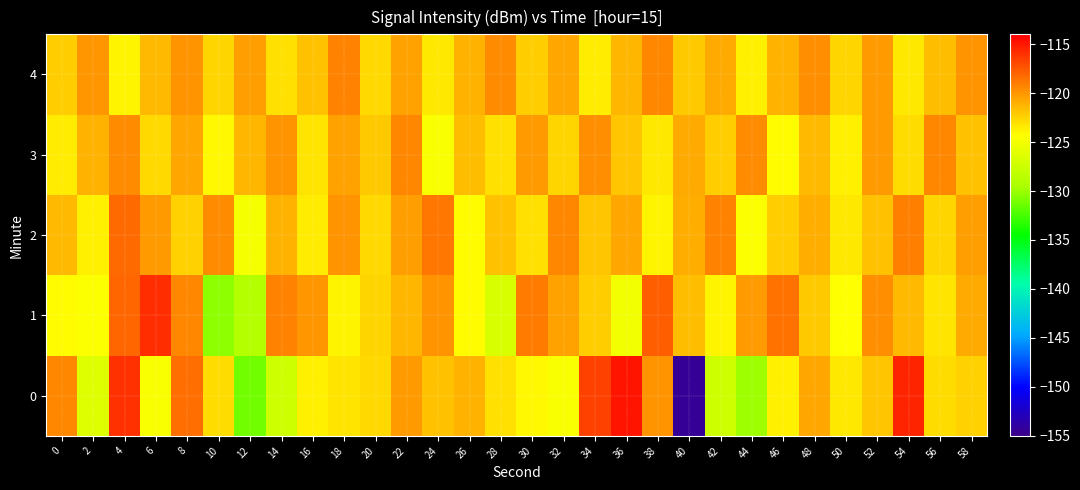

Reading left to right, list all the values displayed in this chart.

0: 0=-119.4	2=-126.5	4=-116.0	6=-124.7	8=-118.3	10=-122.9	12=-131.3	14=-127.4	16=-123.6	18=-123.1	20=-122.7	22=-120.1	24=-121.7	26=-121.1	28=-123.1	30=-124.0	32=-124.6	34=-116.7	36=-114.9	38=-119.9	40=-154.4	42=-127.5	44=-129.9	46=-123.7	48=-120.7	50=-123.3	52=-121.9	54=-115.6	56=-122.9	58=-122.5
1: 0=-124.2	2=-124.5	4=-118.1	6=-115.9	8=-119.3	10=-130.5	12=-129.0	14=-119.2	16=-120.1	18=-123.8	20=-122.5	22=-121.3	24=-119.8	26=-124.1	28=-126.7	30=-118.9	32=-120.5	34=-122.3	36=-125.1	38=-117.8	40=-121.6	42=-123.9	44=-120.2	46=-118.5	48=-122.1	50=-124.3	52=-119.7	54=-121.4	56=-123.2	58=-120.8
2: 0=-121.5	2=-123.7	4=-118.3	6=-120.1	8=-122.4	10=-119.6	12=-124.8	14=-121.2	16=-123.5	18=-119.9	20=-122.7	22=-120.3	24=-118.8	26=-124.2	28=-121.8	30=-123.1	32=-119.4	34=-122.0	36=-120.6	38=-123.8	40=-121.0	42=-119.2	44=-124.5	46=-122.2	48=-120.9	50=-123.3	52=-121.7	54=-119.1	56=-122.6	58=-120.4
3: 0=-123.6	2=-121.1	4=-119.5	6=-122.8	8=-120.7	10=-124.0	12=-121.3	14=-119.8	16=-123.2	18=-120.5	20=-122.1	22=-119.3	24=-124.6	26=-121.6	28=-123.0	30=-120.2	32=-122.5	34=-119.7	36=-121.9	38=-123.4	40=-120.8	42=-122.3	44=-119.6	46=-124.1	48=-121.4	50=-123.7	52=-120.1	54=-122.9	56=-119.4	58=-121.8
4: 0=-122.2	2=-120.0	4=-123.9	6=-121.5	8=-119.8	10=-122.6	12=-120.3	14=-123.1	16=-121.7	18=-119.2	20=-122.8	22=-120.5	24=-123.4	26=-121.1	28=-119.6	30=-122.3	32=-120.7	34=-123.6	36=-121.3	38=-119.4	40=-122.1	42=-120.8	44=-123.7	46=-121.2	48=-119.7	50=-122.5	52=-120.1	54=-123.3	56=-121.6	58=-119.9